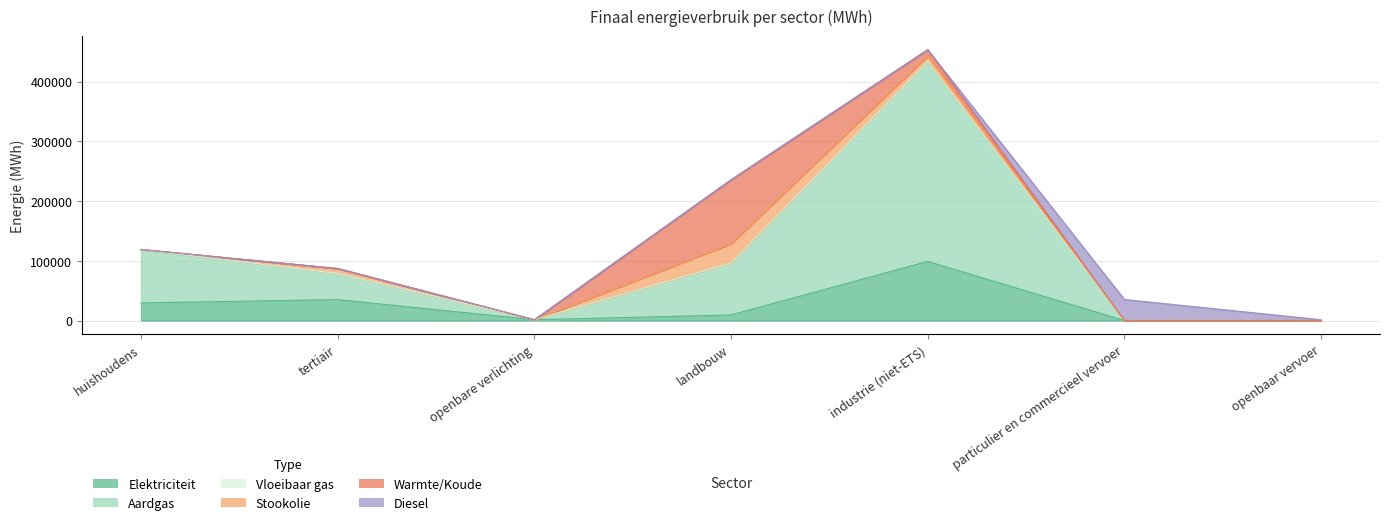

How many positive values does the Warmte/Koude series have?

2